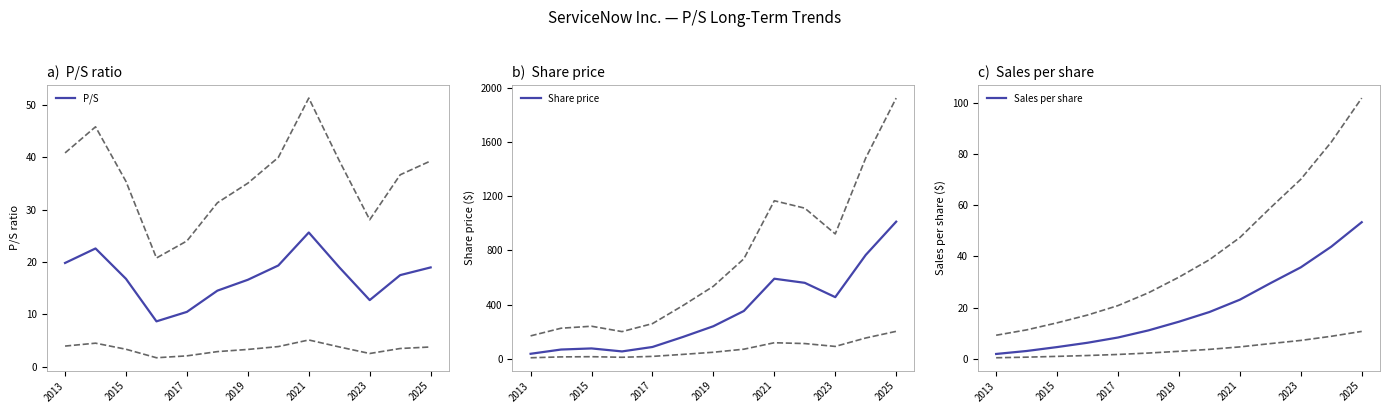

How many lines are shown in the chart?

3